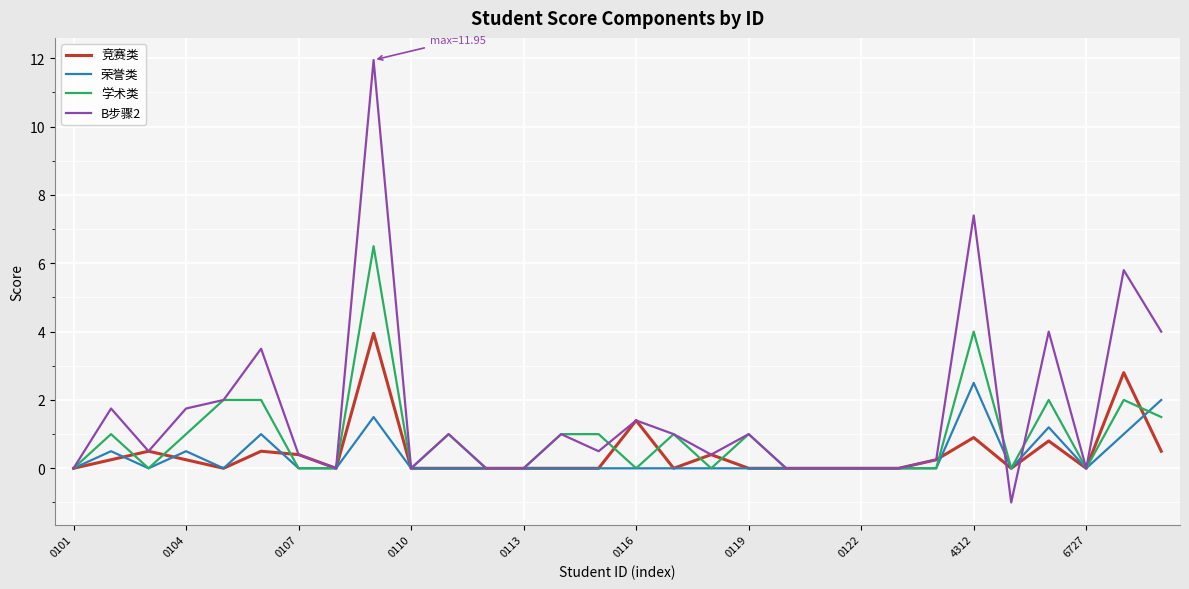

Which series has the widest spread of values?

B步骤2